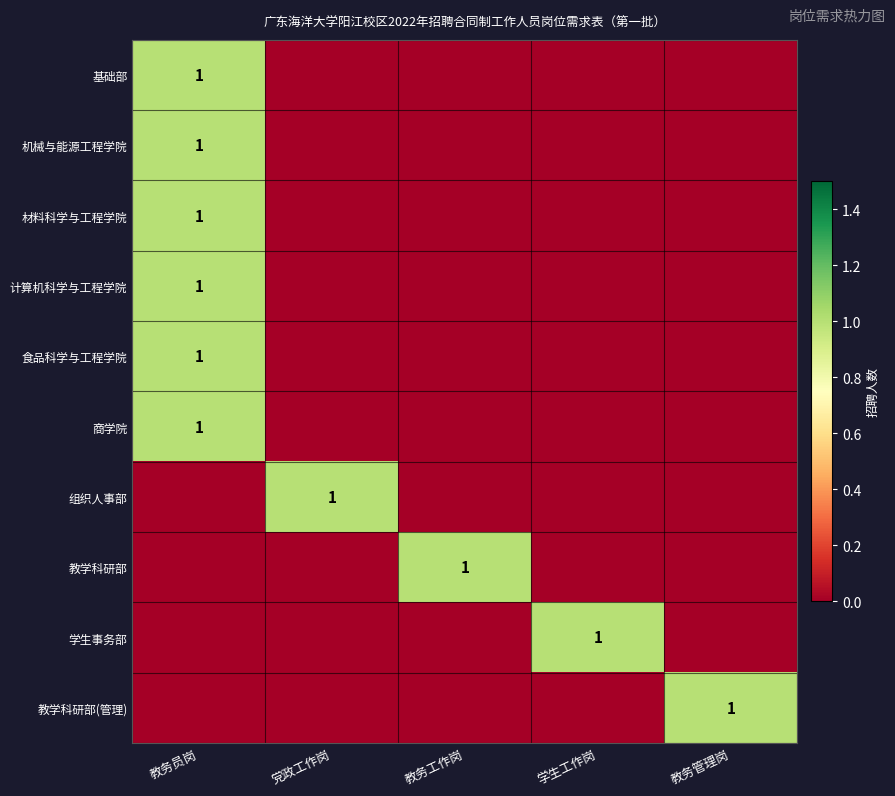

The value of 基础部 at 教务员岗 is 1. True or false?

True